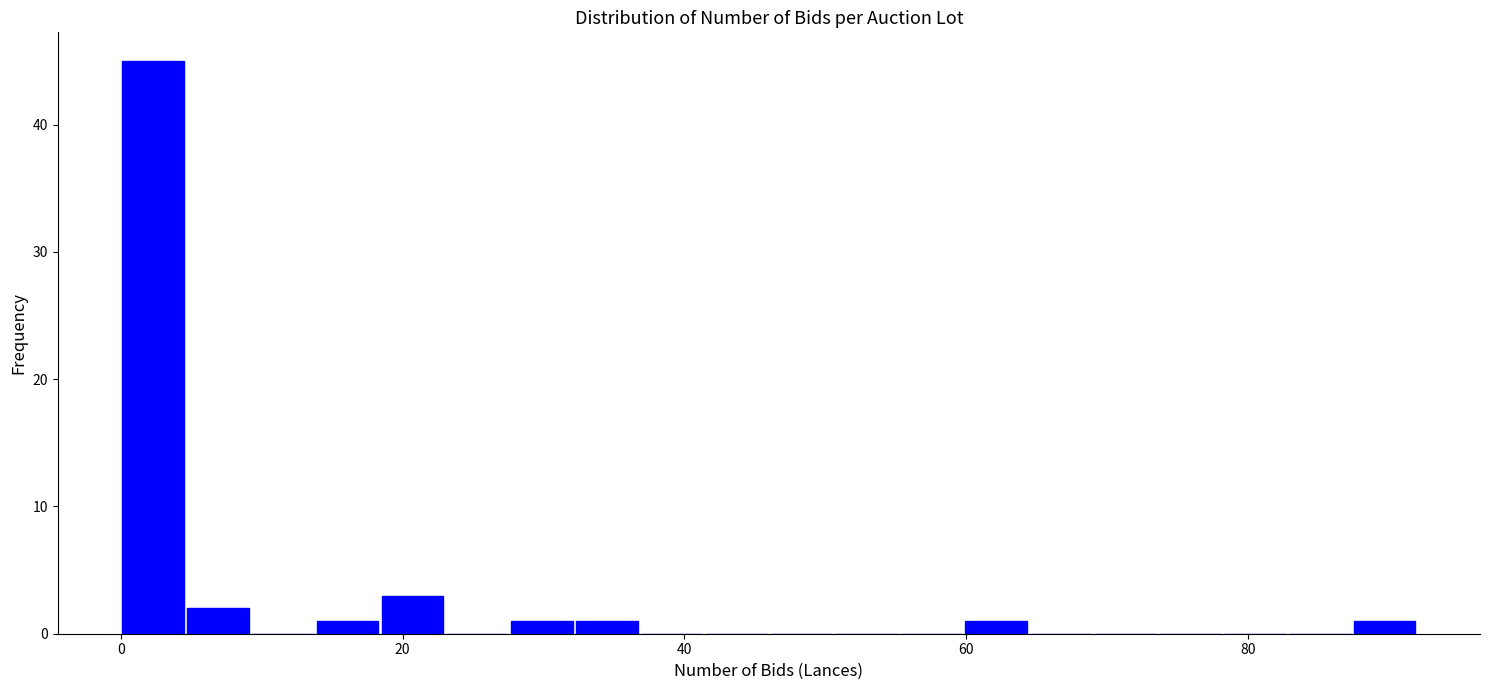

Read against the x-axis, roughly where is the centre of the tallest bar?

2